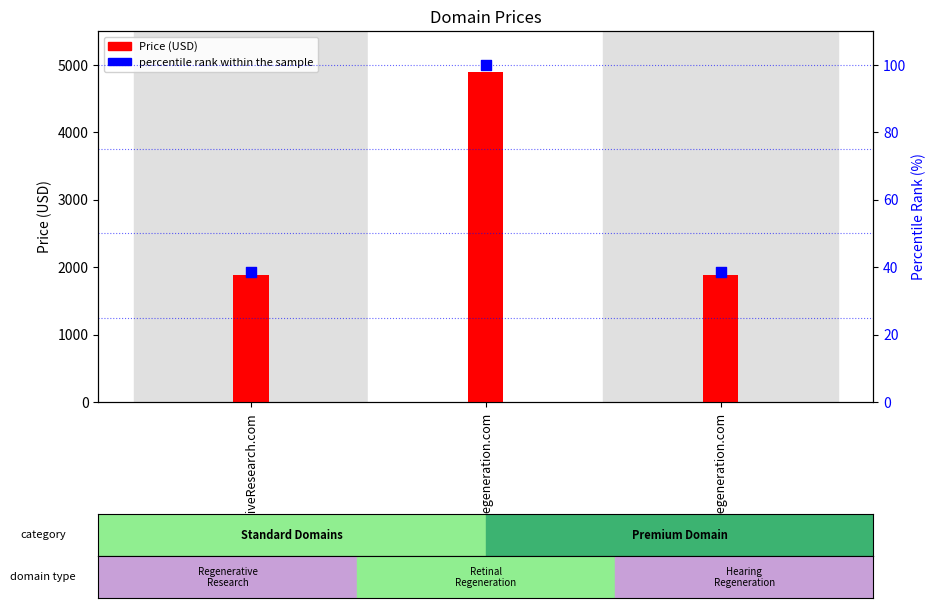

Which series contains the highest Y value?

Price